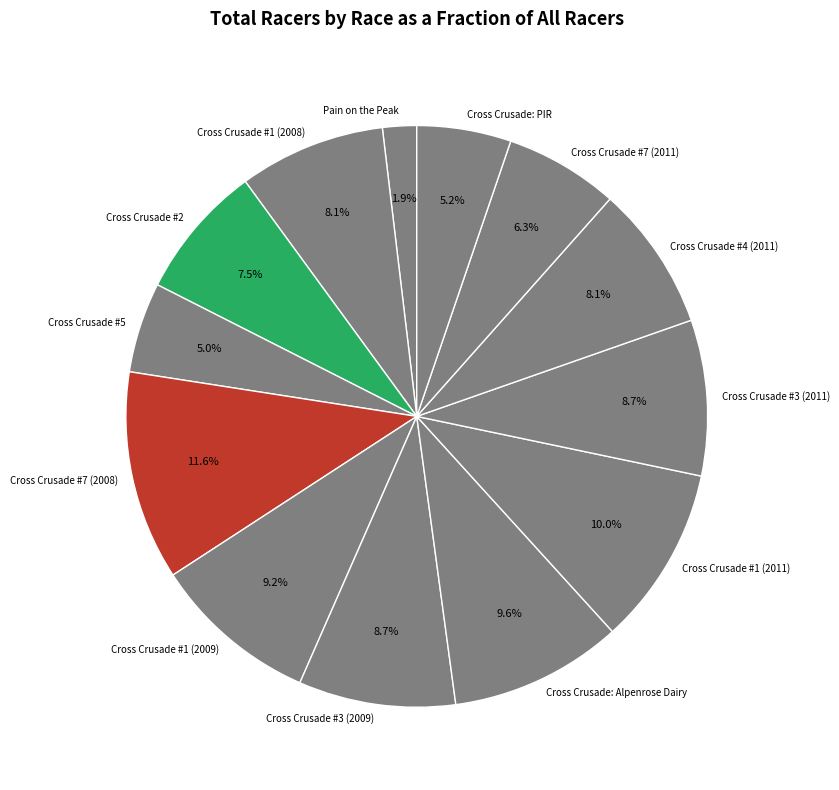

To the nearest percent, what percentage of the pie is Cross Crusade #1 (2008)?

8%